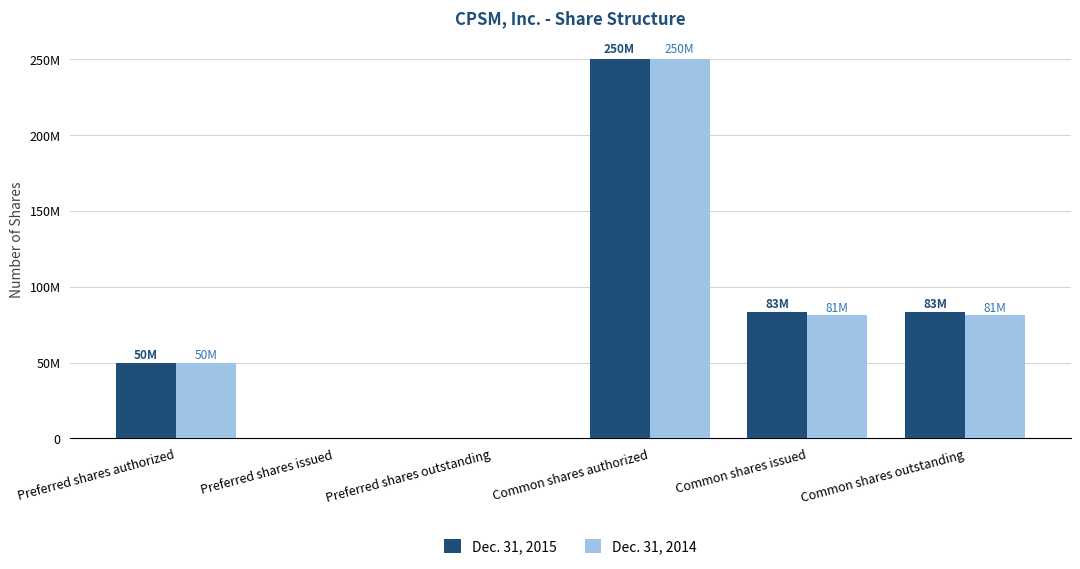

What is the difference between the Dec. 31, 2015 values at Common shares authorized and Preferred shares authorized?

200000000